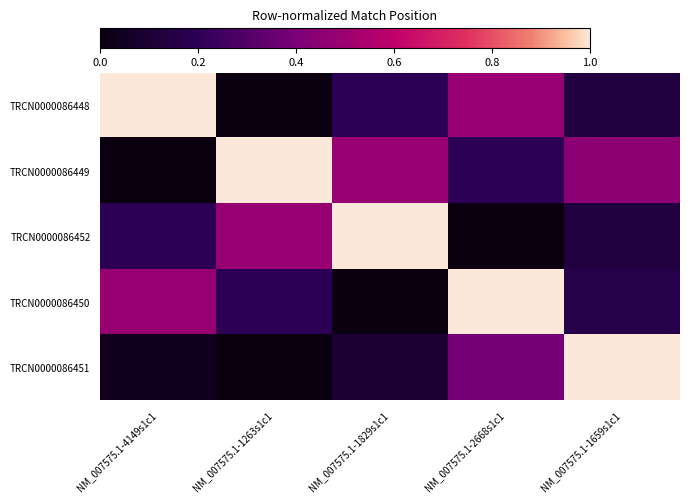

At which category is the sum across all series the highest?

NM_007575.1-2668s1c1